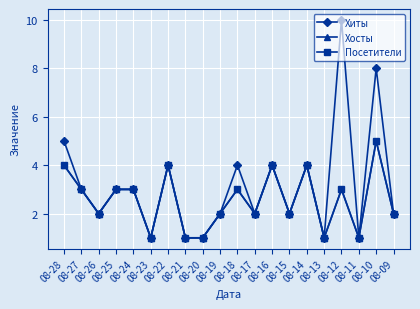

At which category does Хосты reach its first local peak?

08-22